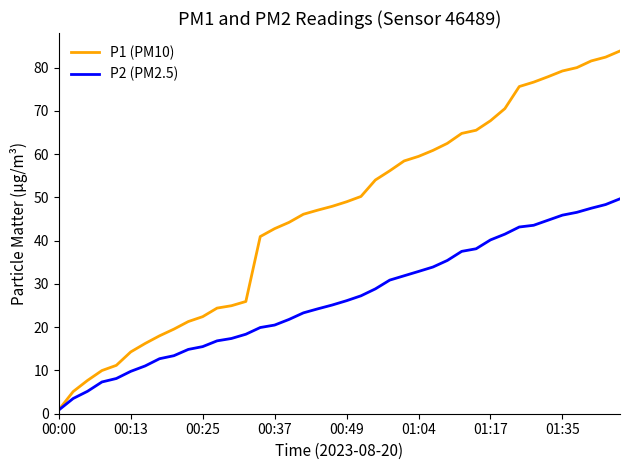

Which series has the widest spread of values?

P1 (PM10)